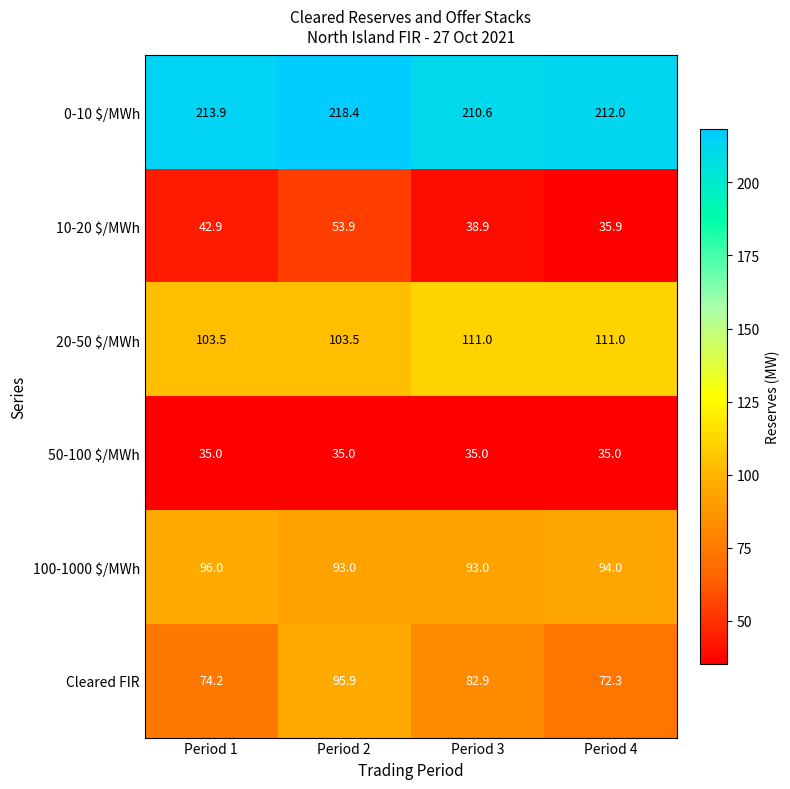

Which category has the highest value across all series?

Period 2